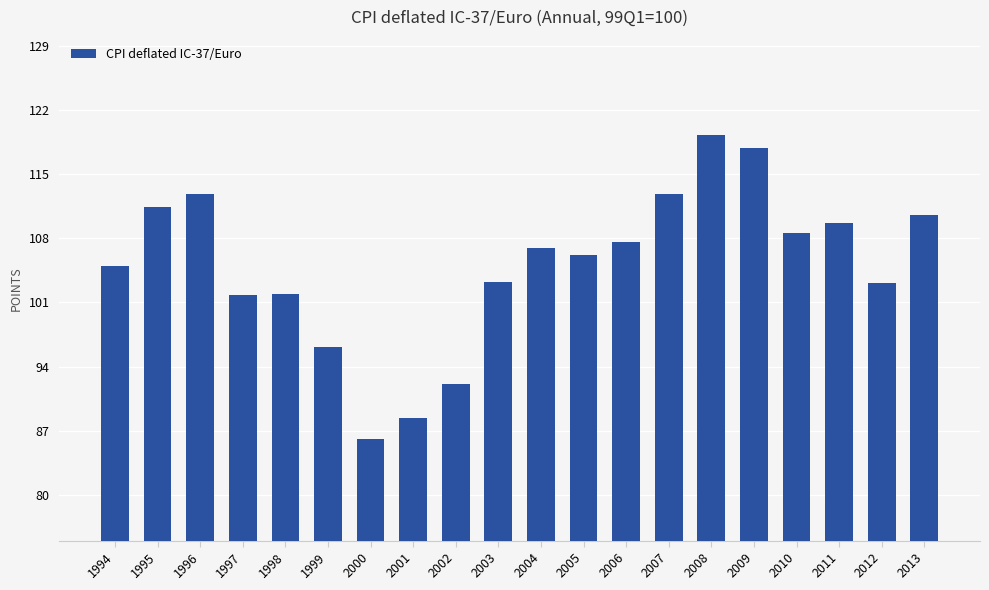

What is the sum of the values at 2002 and 2011?

201.8